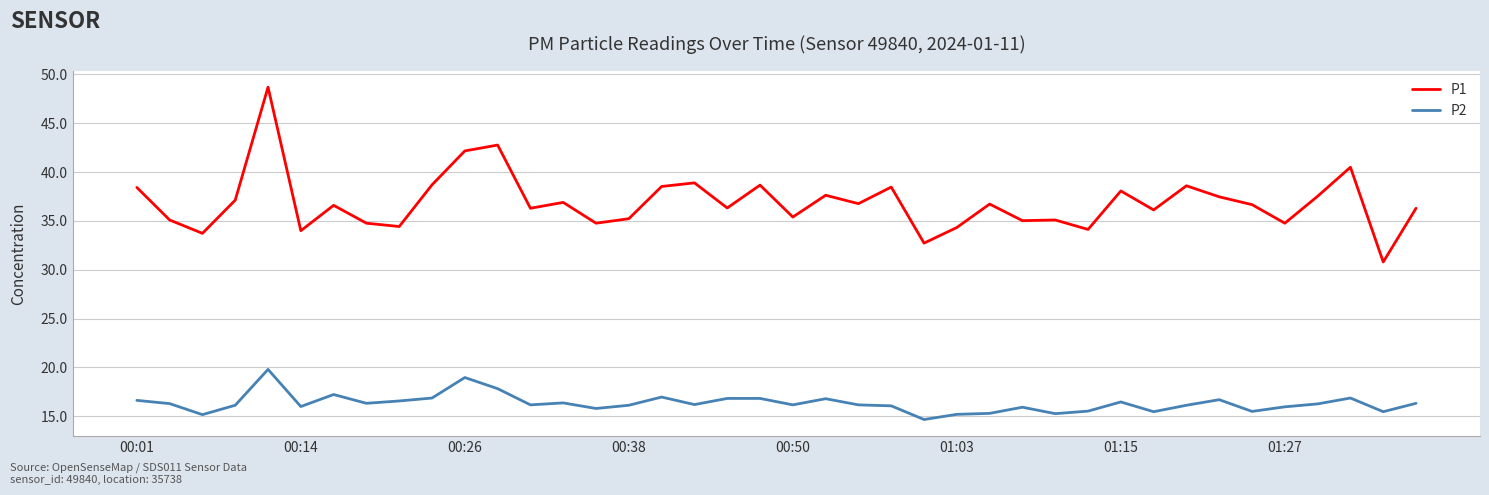

At how many categories does at least one series exceed 46?

1